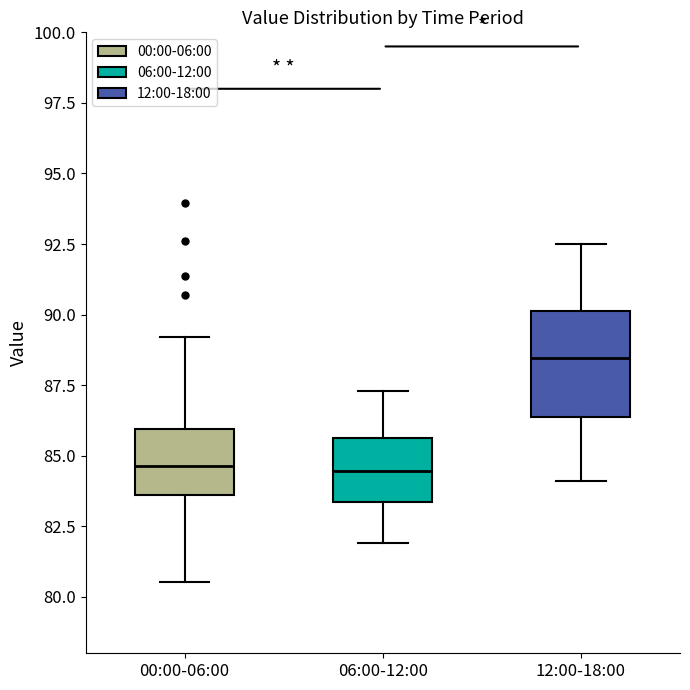

Where is the lower edge of the box for 12:00-18:00 on the y-axis? The values are not printed on the chart, so give them approximately, as read against the axis.

86.5